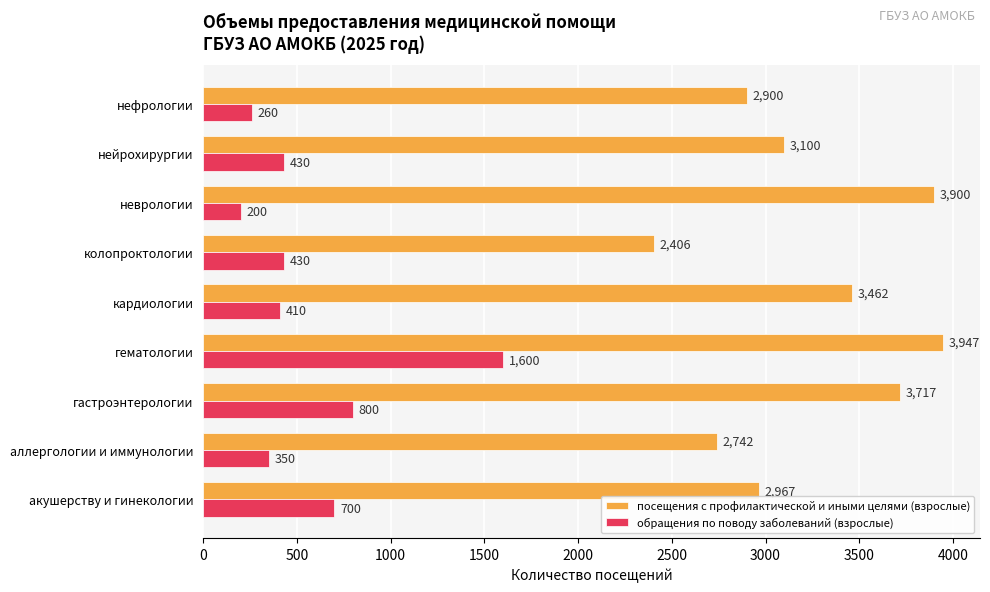

What is the sum of the посещения с профилактической и иными целями (взрослые) values at неврологии and колопроктологии?

6306